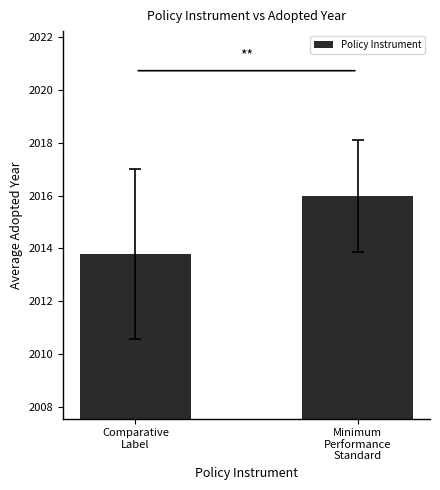

Does the chart contain any negative values?

No